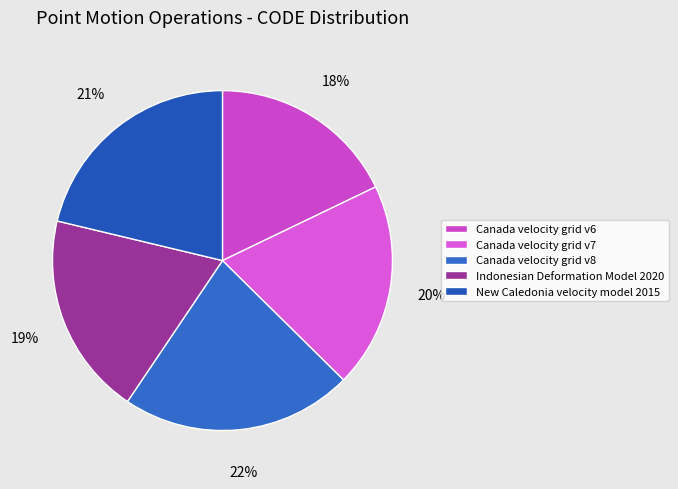

True or false: Indonesian Deformation Model 2020 accounts for 11% of the total.

False